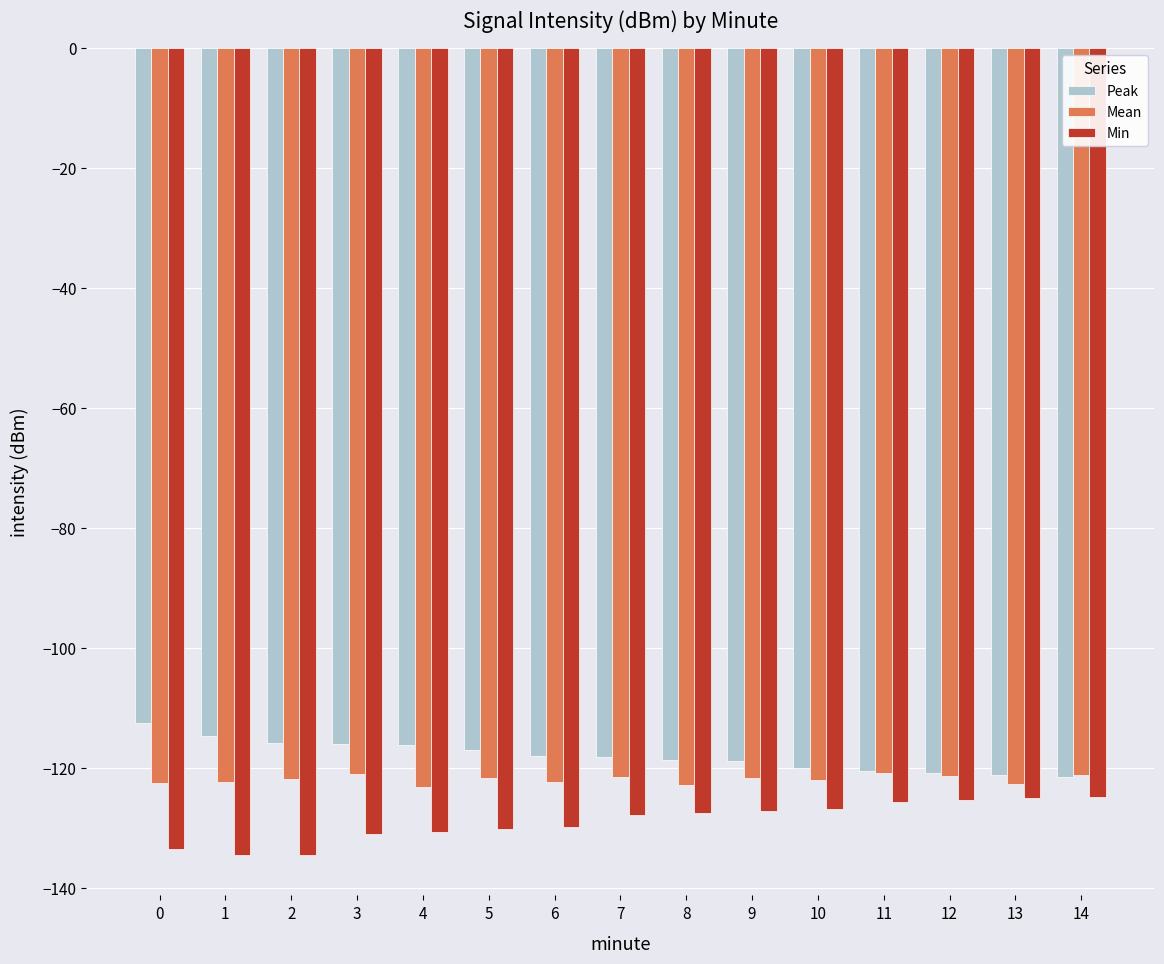

Is it true that Mean equals -122.7 at 13?

True